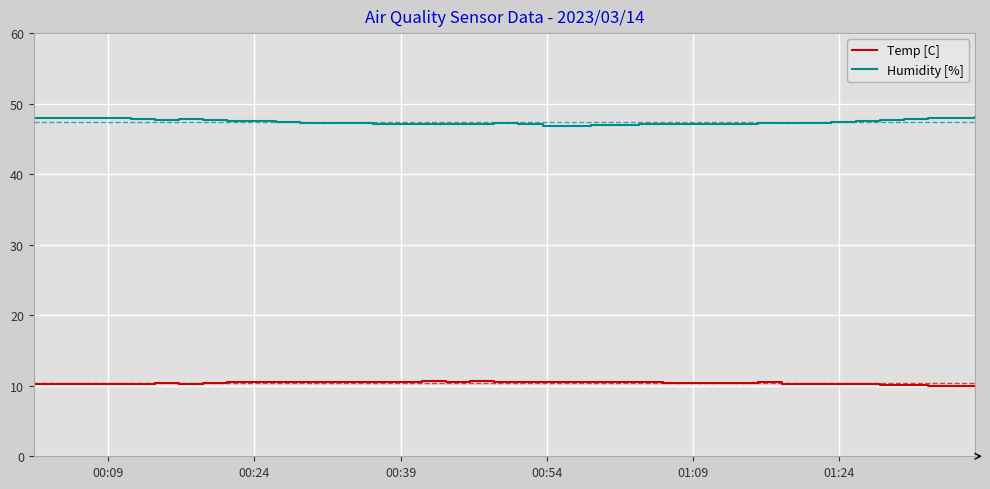

What is the minimum value for Temp [C]?

9.9